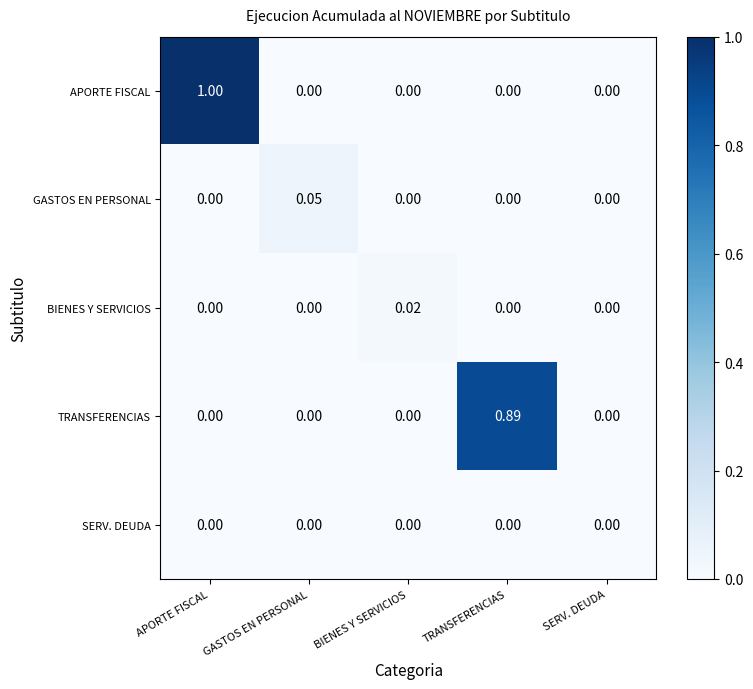

Which category has the highest value in the BIENES Y SERVICIOS series?

BIENES Y SERVICIOS